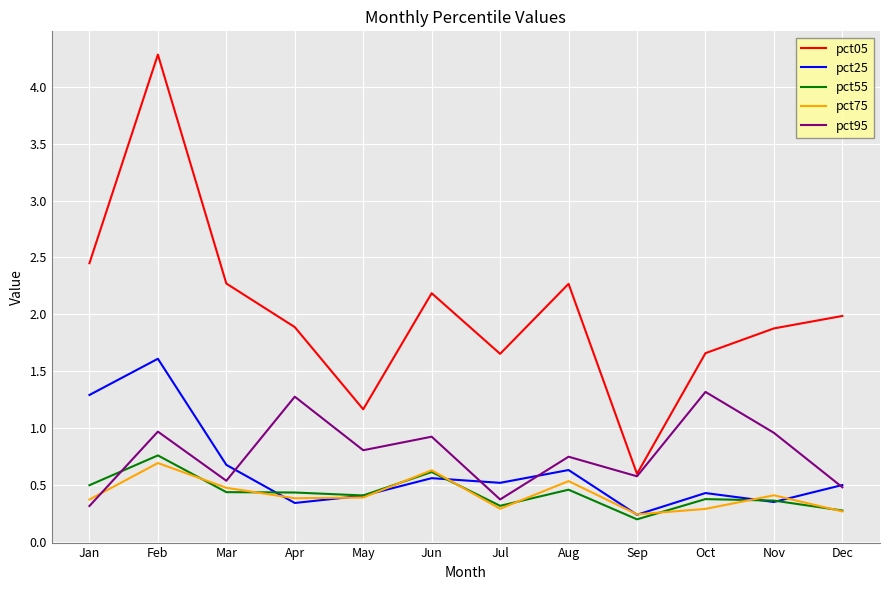

True or false: pct75 has a value of 0.3 at Oct.

True